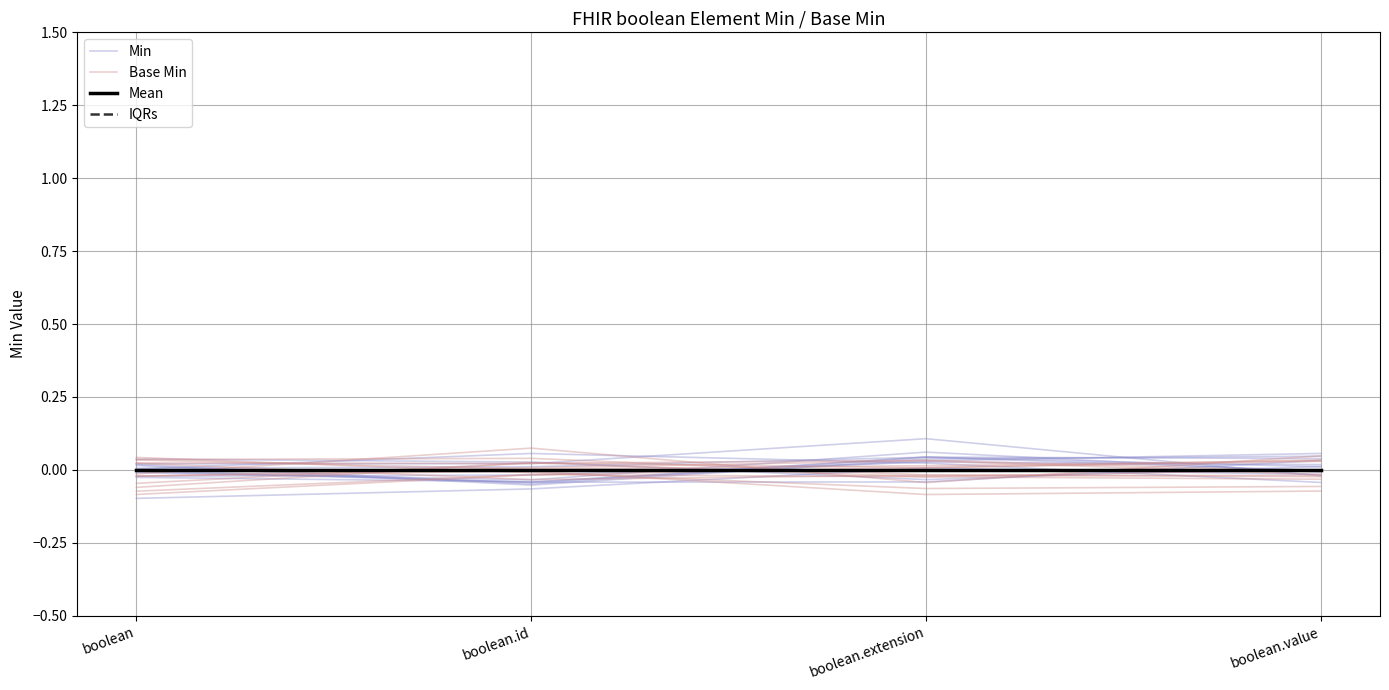

What position from the left is boolean.id?

2